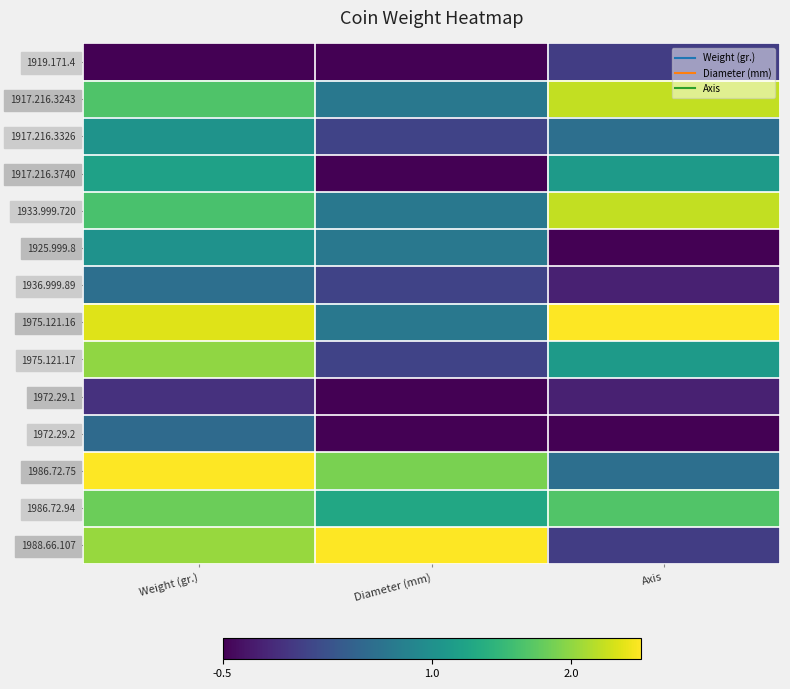

List the series in order of their peak value, highest first.

1975.121.16, 1988.66.107, 1986.72.75, 1917.216.3243, 1933.999.720, 1975.121.17, 1986.72.94, 1917.216.3740, 1917.216.3326, 1925.999.8, 1936.999.89, 1972.29.2, 1919.171.4, 1972.29.1